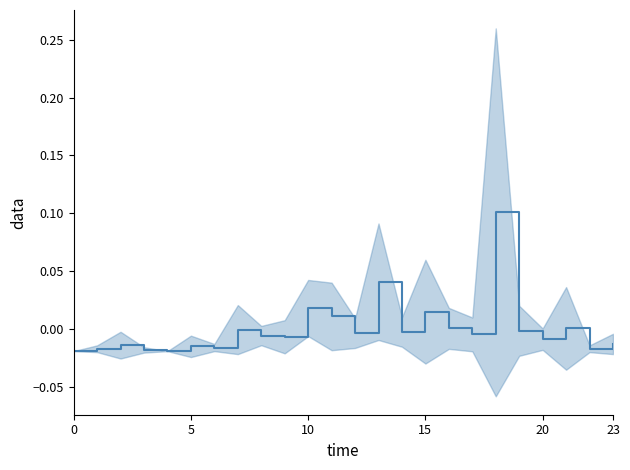

How many values are above zero?

7